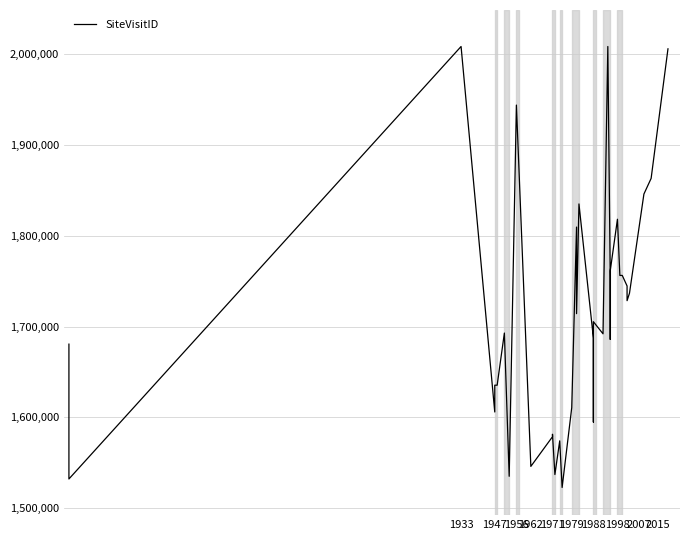

What is the difference between the maximum and minimum values?

485414